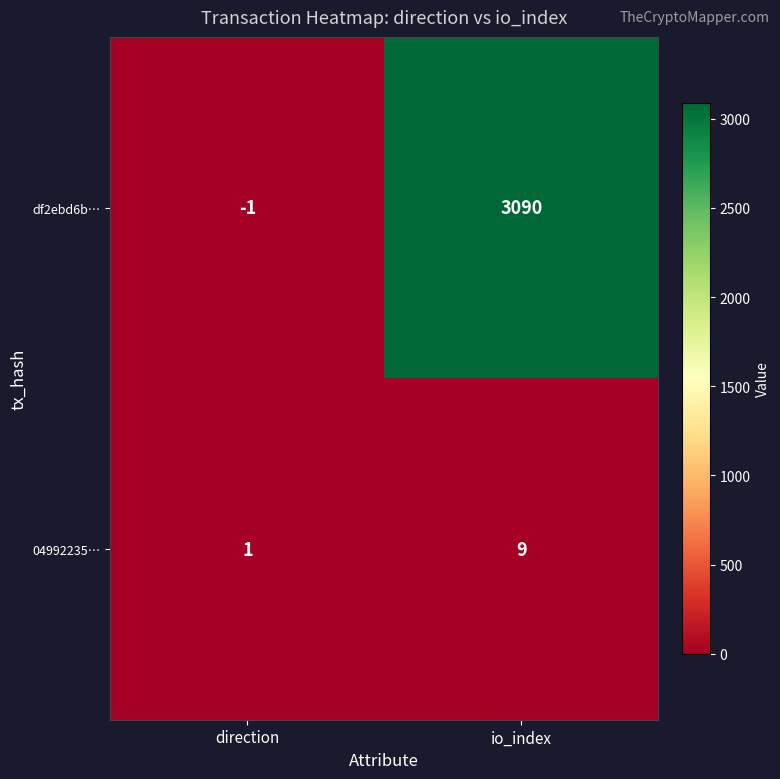

What is the minimum value shown in the chart?

-1